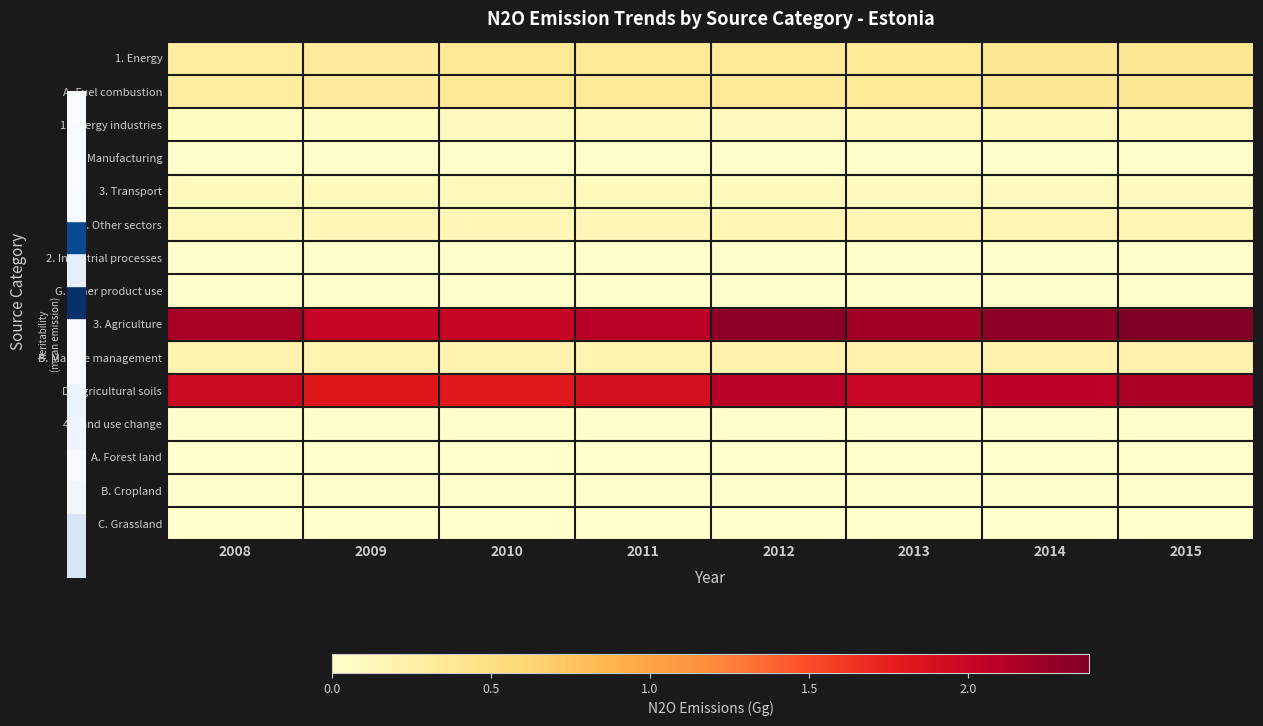

Rank the series by their maximum value, from lowest to highest.

A. Forest land, C. Grassland, 2. Manufacturing, 2. Industrial processes, G. Other product use, 4. Land use change, B. Cropland, 1. Energy industries, 3. Transport, 4. Other sectors, B. Manure management, 1. Energy, A. Fuel combustion, D. Agricultural soils, 3. Agriculture